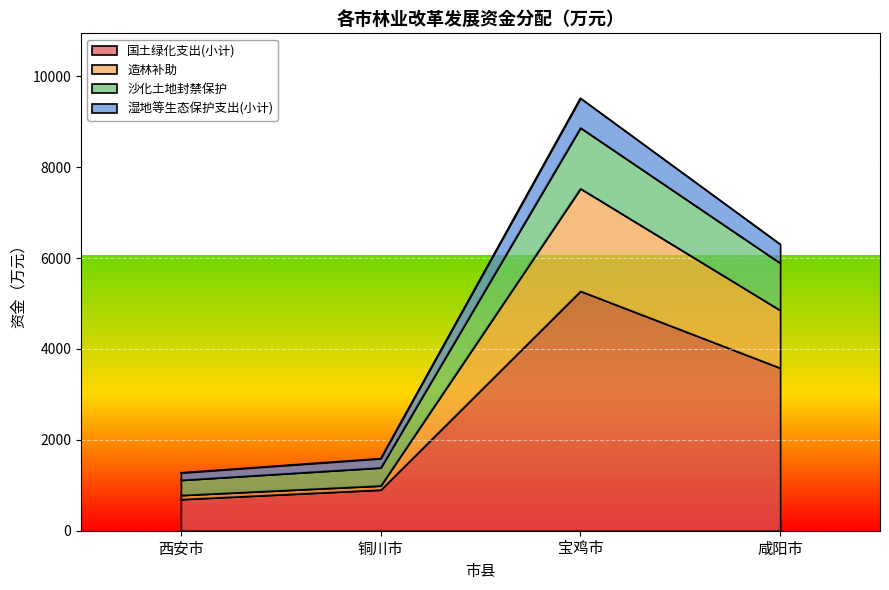

At which label is 造林补助 closest to 4155?

咸阳市